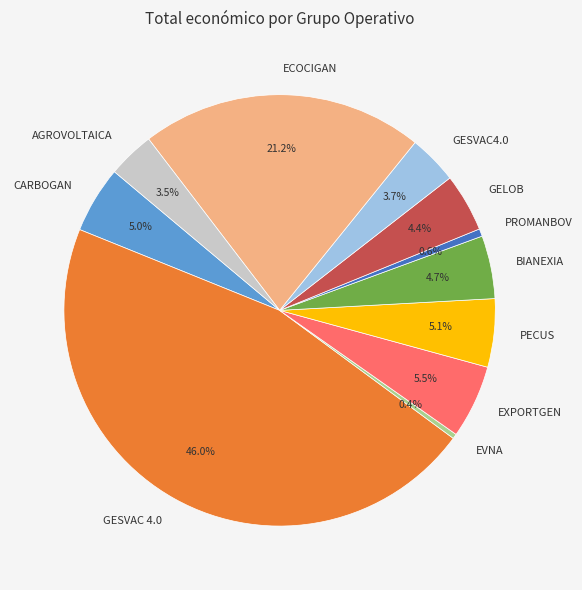

Approximately how many times larger is the value at PECUS compared to AGROVOLTAICA?

1.5